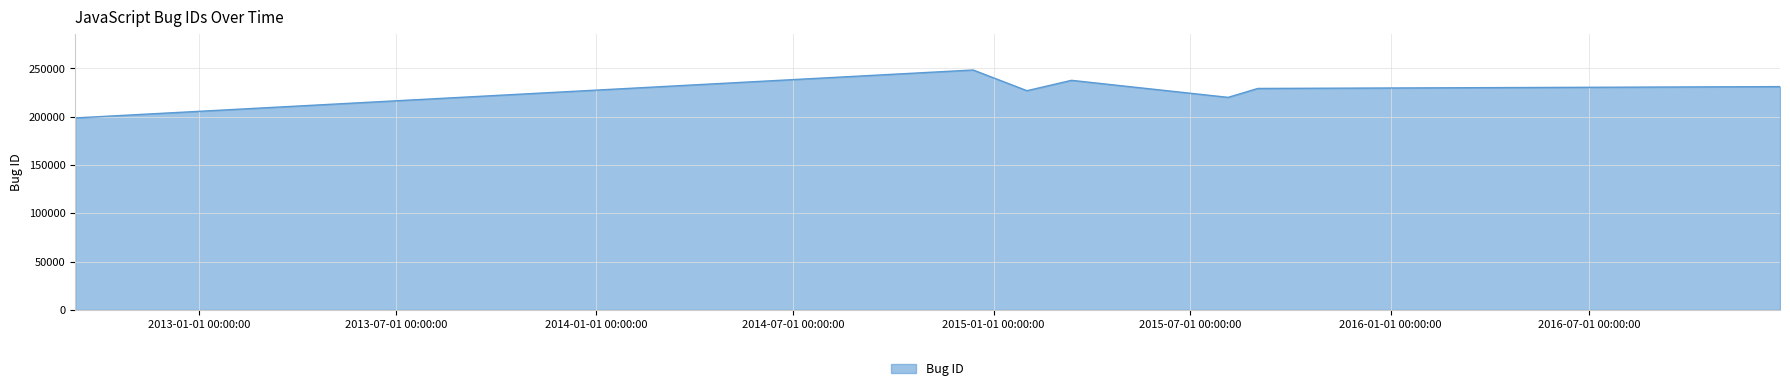

What is the difference between the maximum and minimum values?

49624